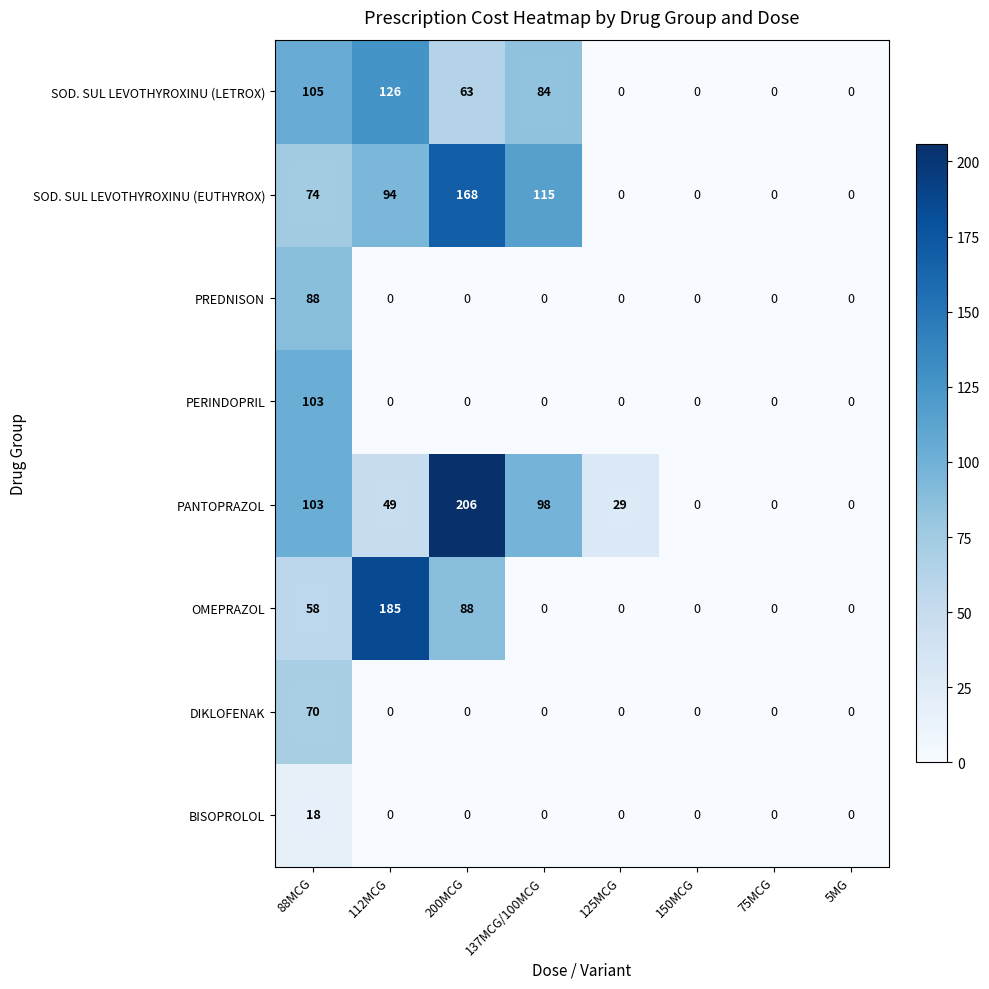

The value of BISOPROLOL at 125MCG is -6. True or false?

False